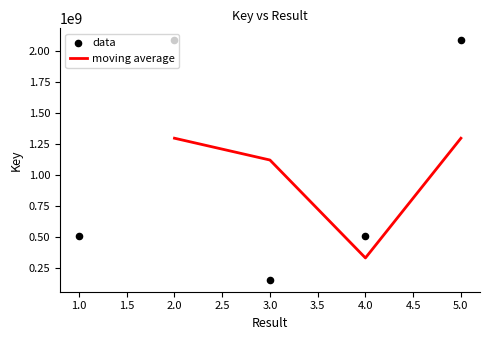

What is the ratio of the value at 1 to the value at 4?

1.0